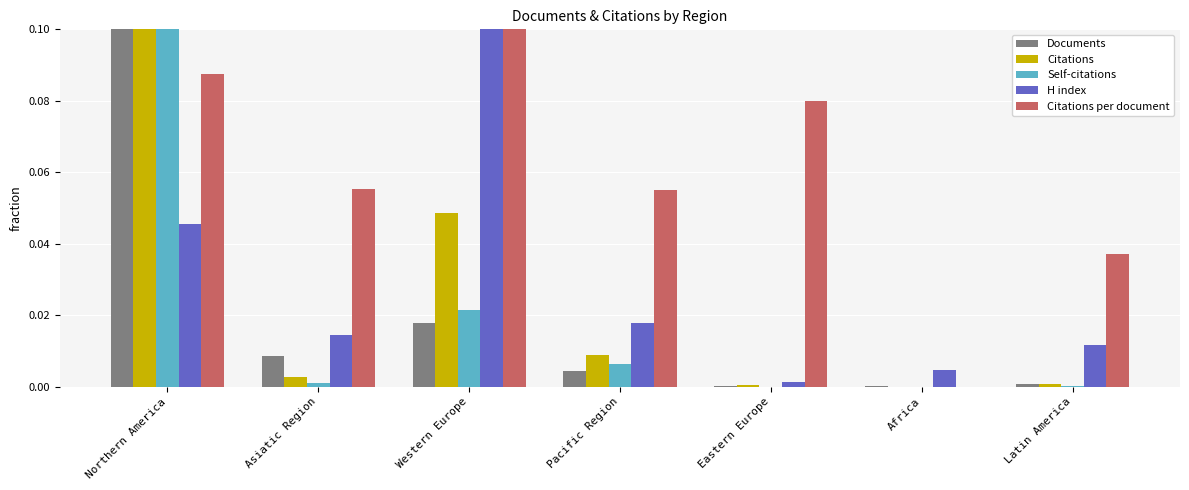

Which series has the largest total across all categories?

Citations per document